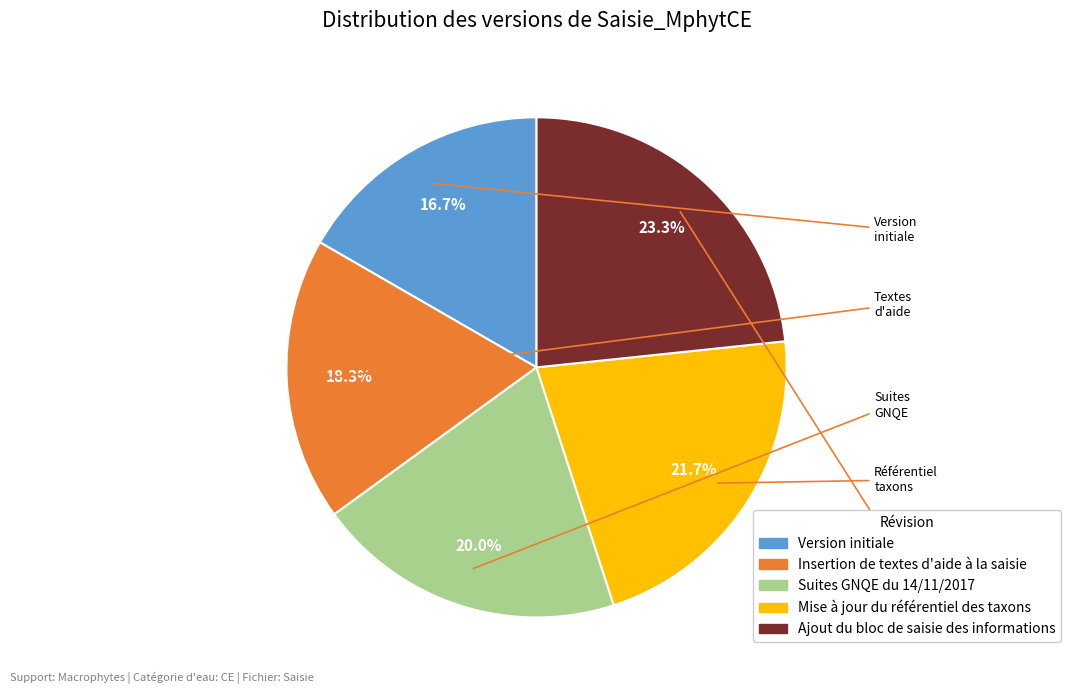

Between Suites GNQE du 14/11/2017 and Insertion de textes d'aide à la saisie, which is larger?

Suites GNQE du 14/11/2017